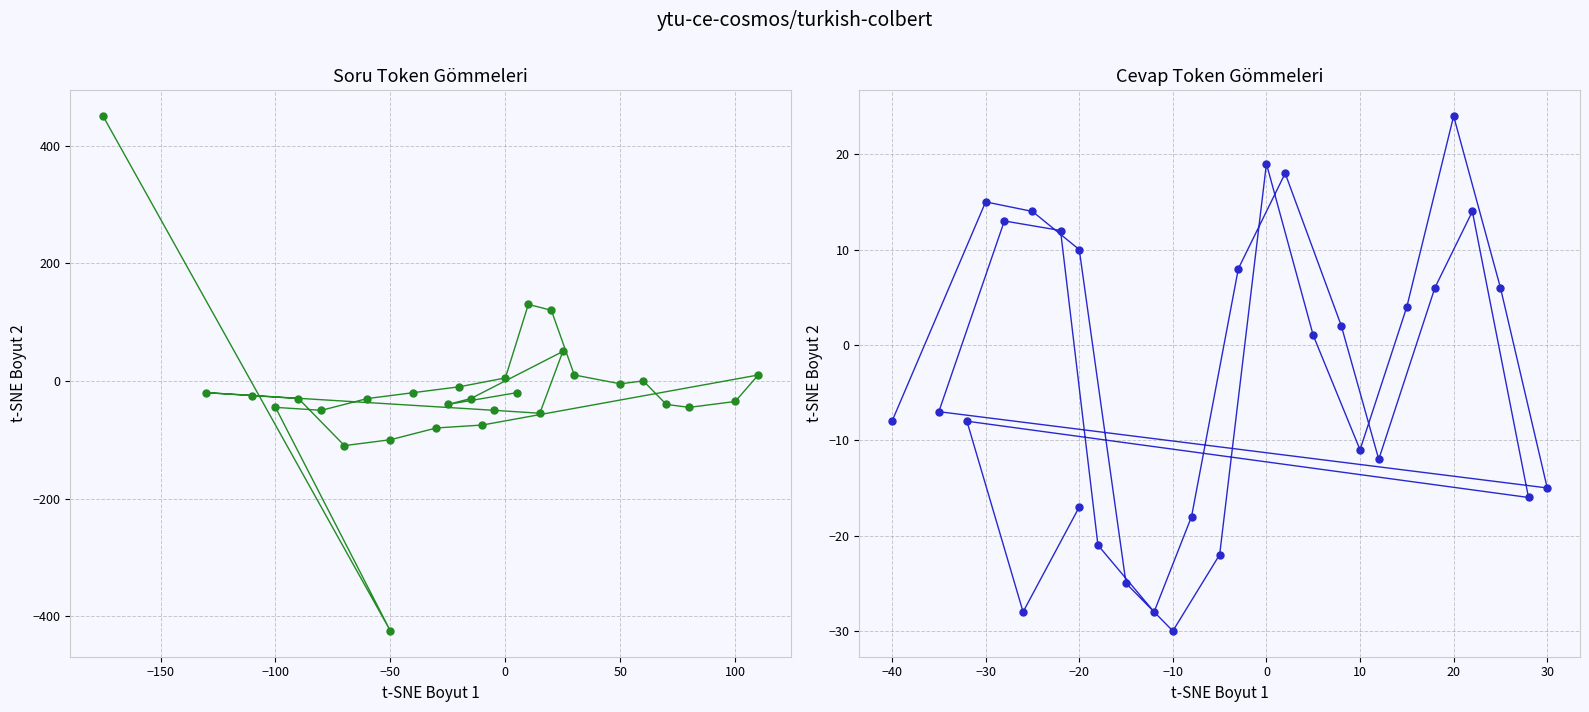

What are all the series names shown in the legend?

Soru Token Gommeleri, Cevap Token Gommeleri